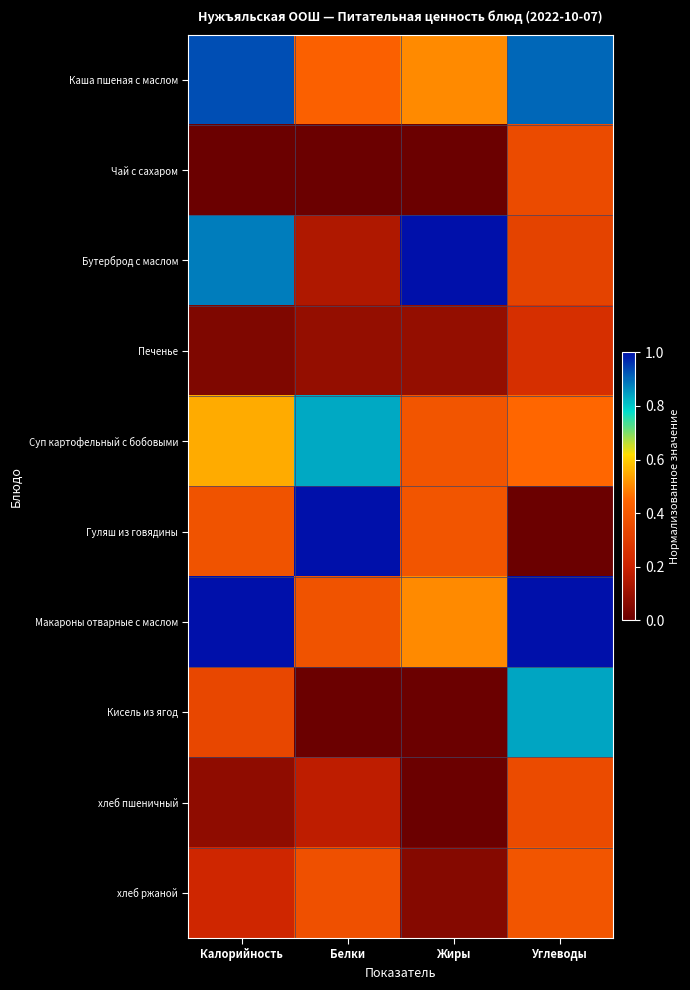

At how many categories does at least one series exceed 0?

4